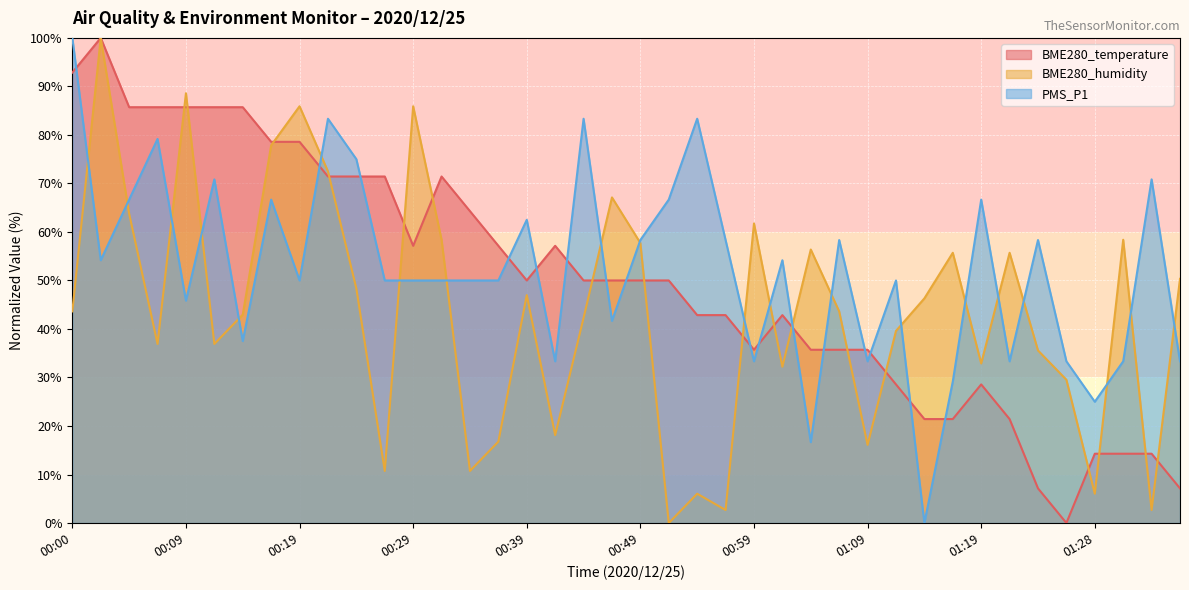

At which label does PMS_P1 reach its peak?

00:00